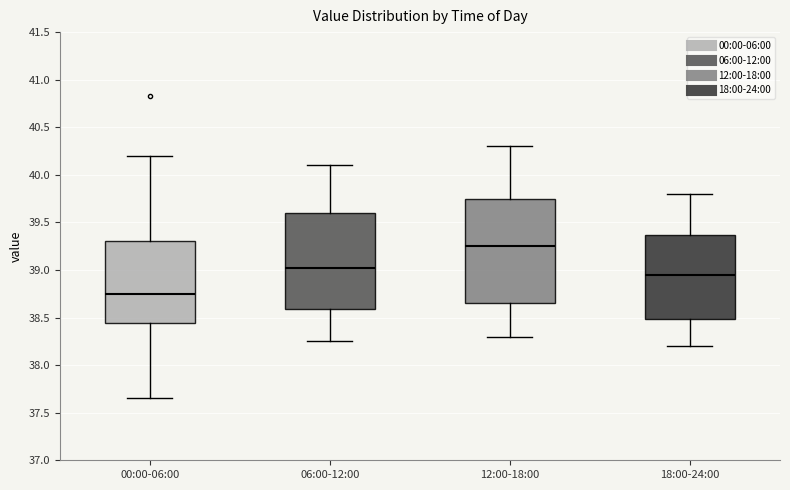

Which box's median line is the highest?

12:00-18:00